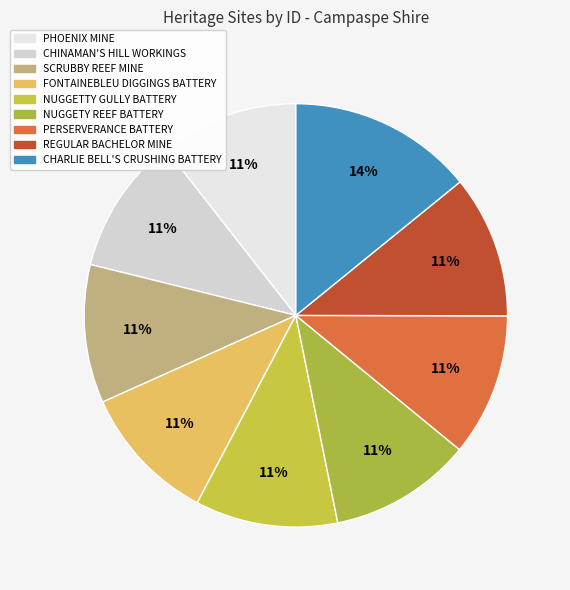

Count the number of slices in the pie.

9